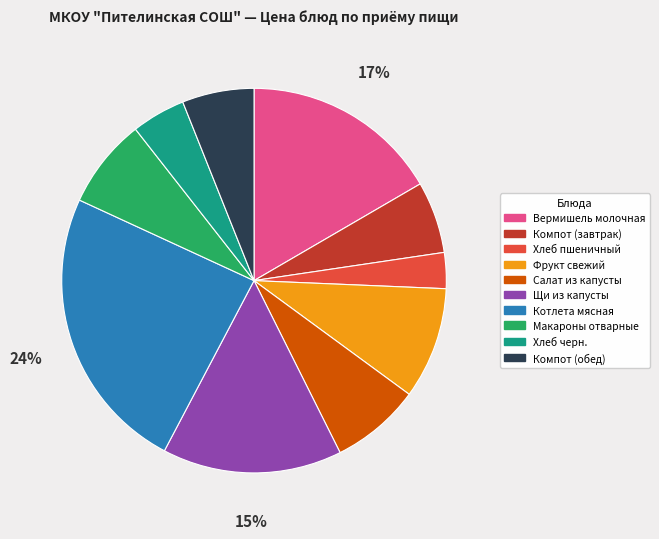

True or false: Вермишель молочная accounts for 17% of the total.

True